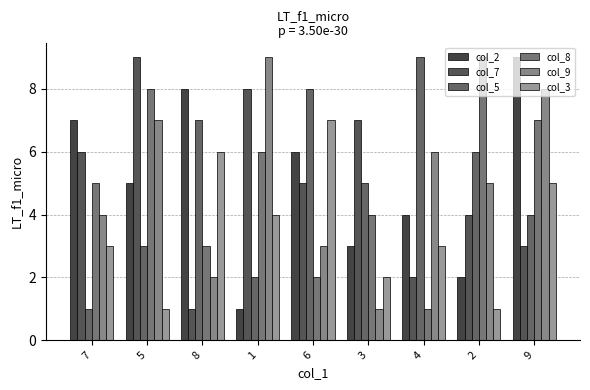

How many data points does each series have?

9